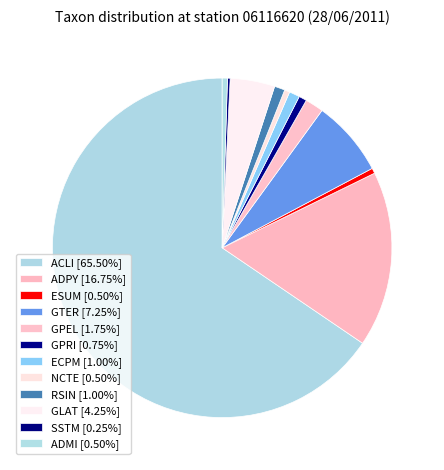

Does any single category account for the majority?

Yes